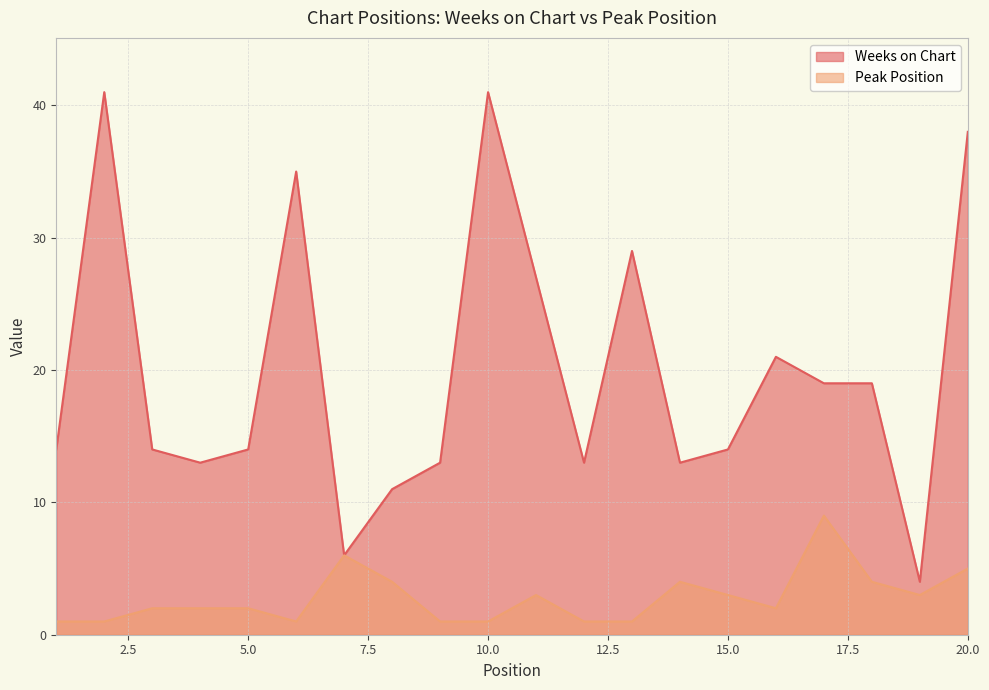

What is the lowest value of the Peak Position series?

1